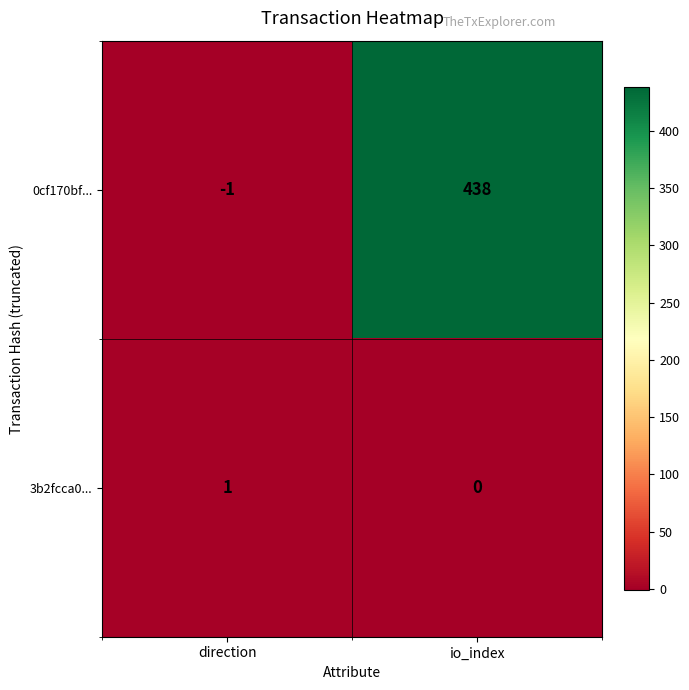

The 3b2fcca0... series shows 2 at direction. True or false?

False